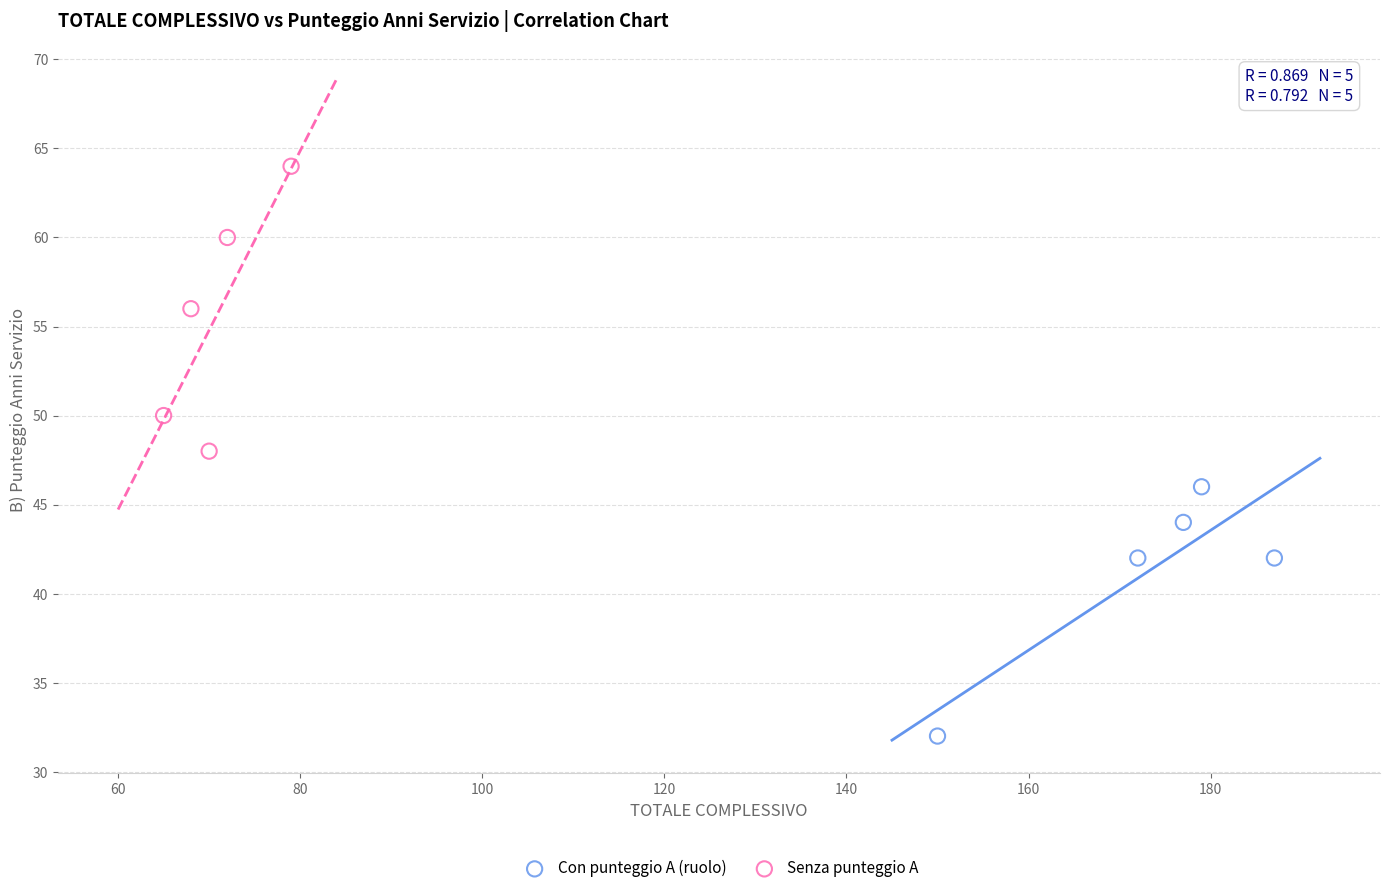

Which series contains the highest Y value?

Senza punteggio A